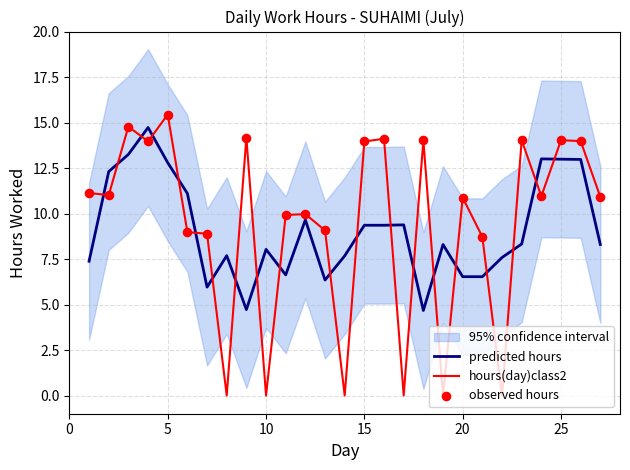

Approximately how many times larger is the value at 12 compared to 15?

0.7